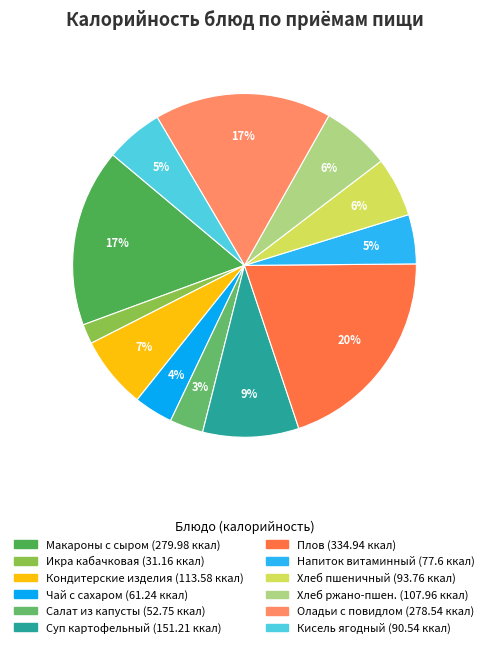

Rank the categories by value from lowest to highest.

Икра овощная кабачковая, Салат из капусты б/к с морковью, Чай с сахаром, Напиток витаминный из яблок и шиповника, Кисель ягодный, Хлеб пшеничный, Хлеб ржано-пшеничный, Изделия кондитерские, Суп картофельный с крупой гречневой, Оладьи с повидлом, Макароны отварные с сыром, Плов